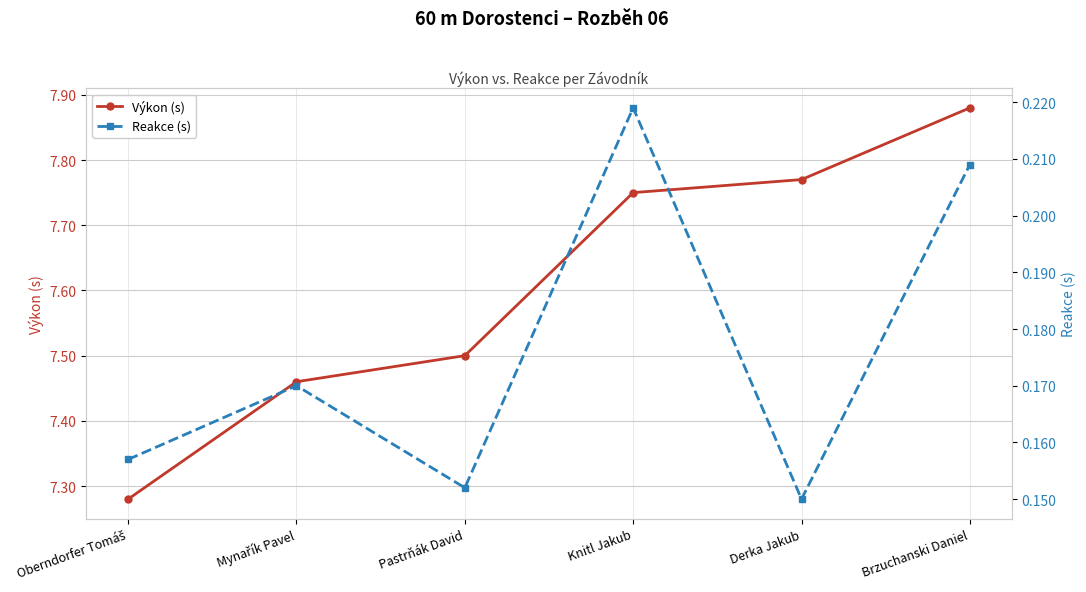

The Výkon (s) series shows 10.5 at Pastrňák David. True or false?

False